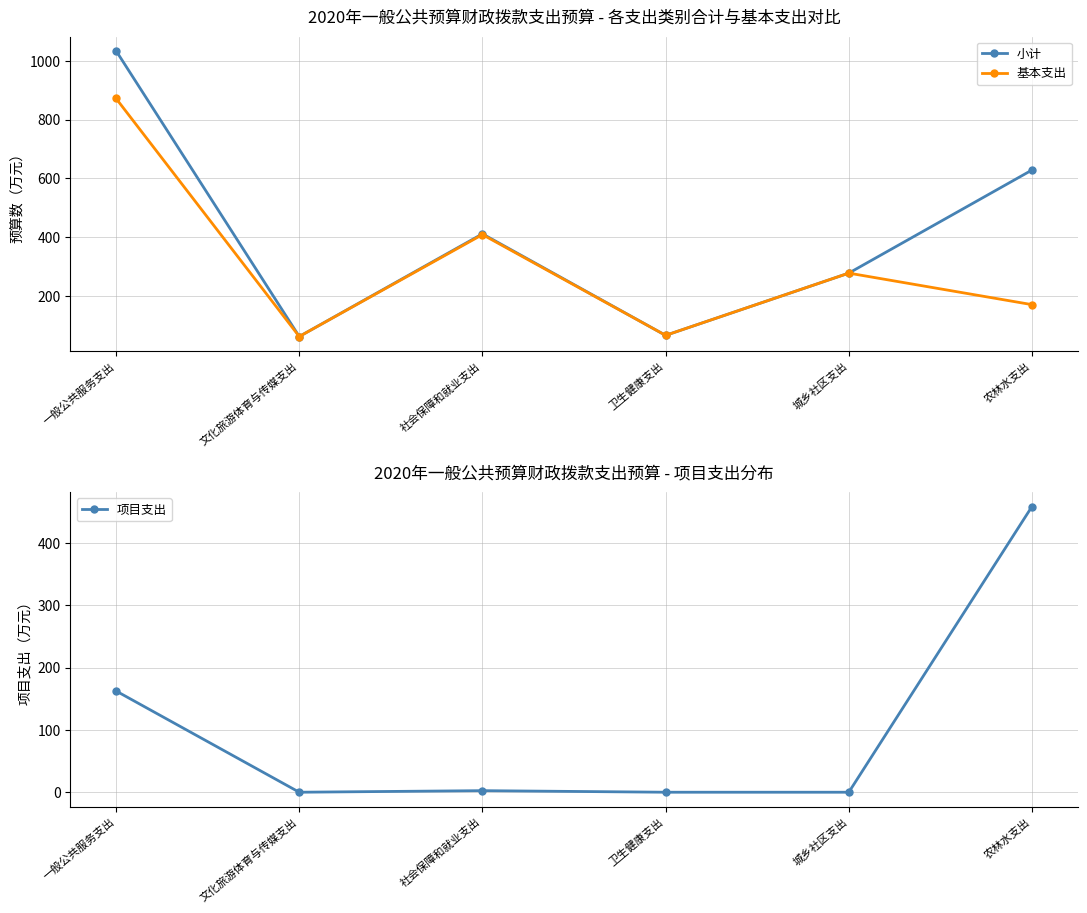

Reading left to right, list all the values displayed in this chart.

小计: 1033.9	61.3	410.8	65.3	277.1	628.1
基本支出: 871.6	61.3	408.3	65.3	277.1	169.8
项目支出: 162.4	0.0	2.5	0.0	0.0	458.2